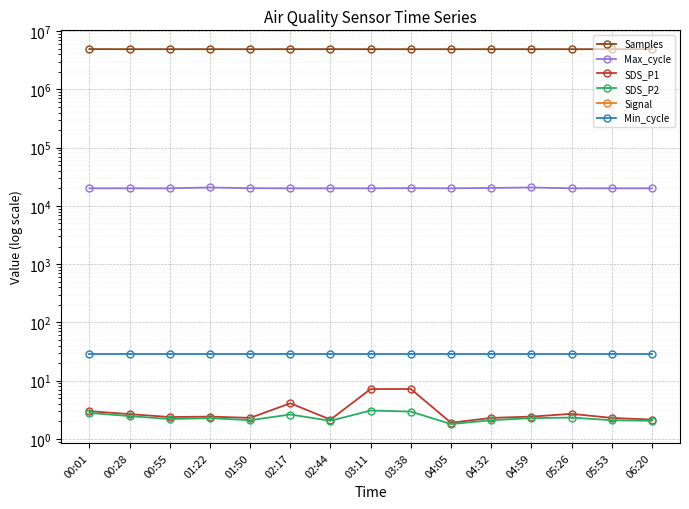

What are all the series names shown in the legend?

Samples, Max_cycle, SDS_P1, SDS_P2, Signal, Min_cycle